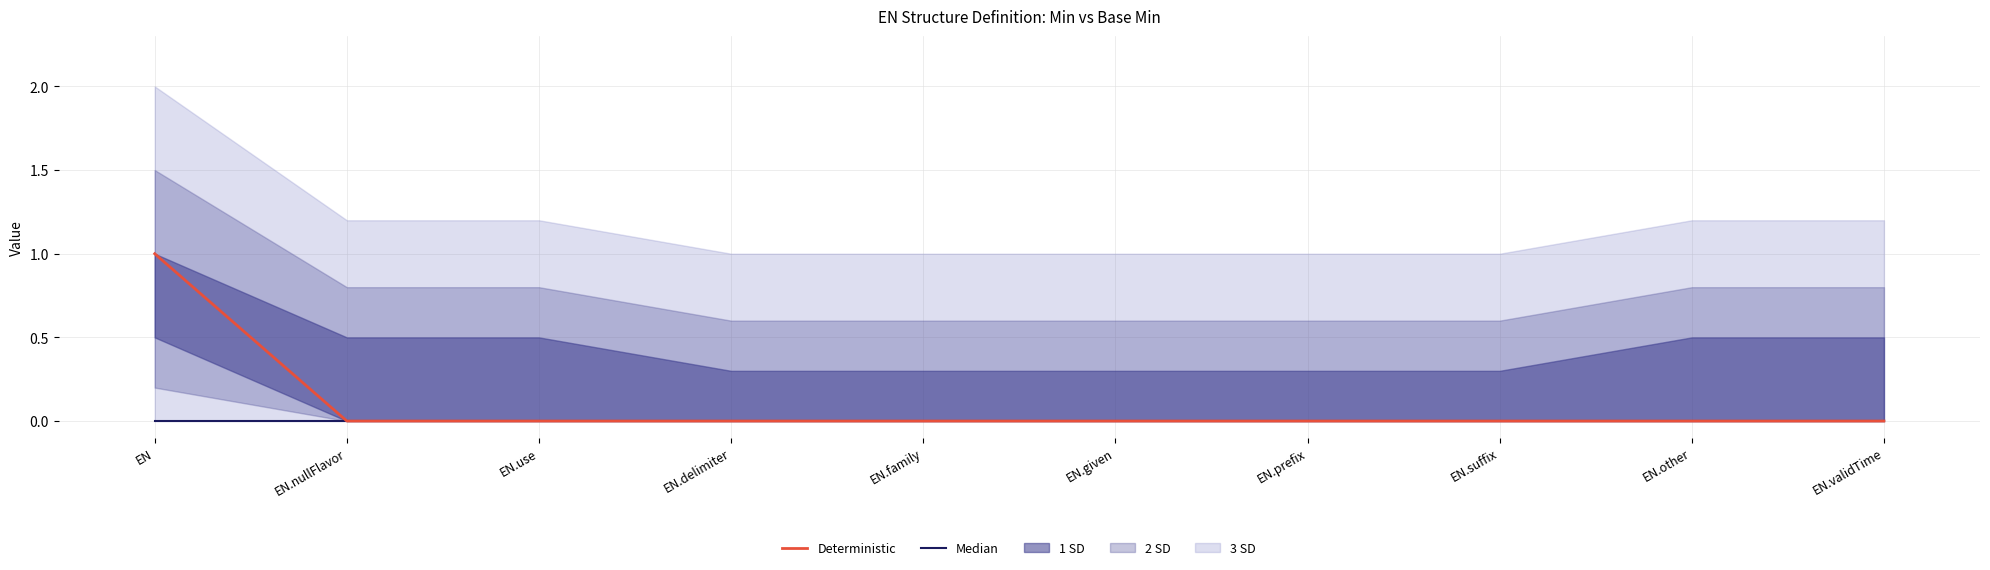

Does the chart have visible grid lines?

Yes